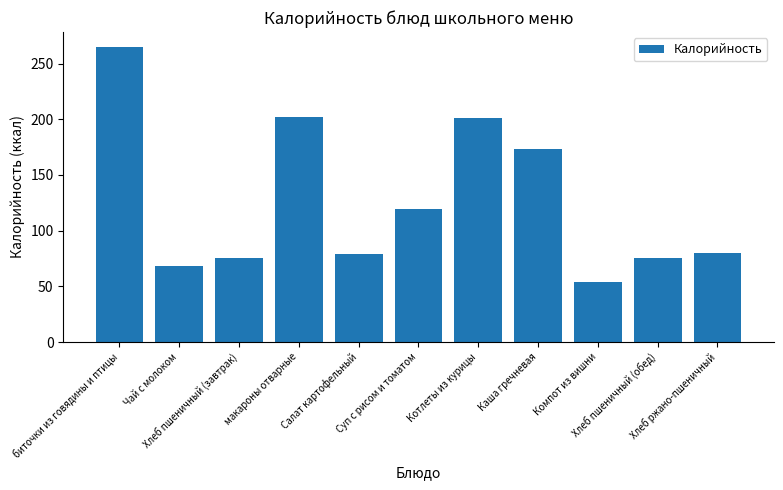

What is the approximate value at макароны отварные?

202